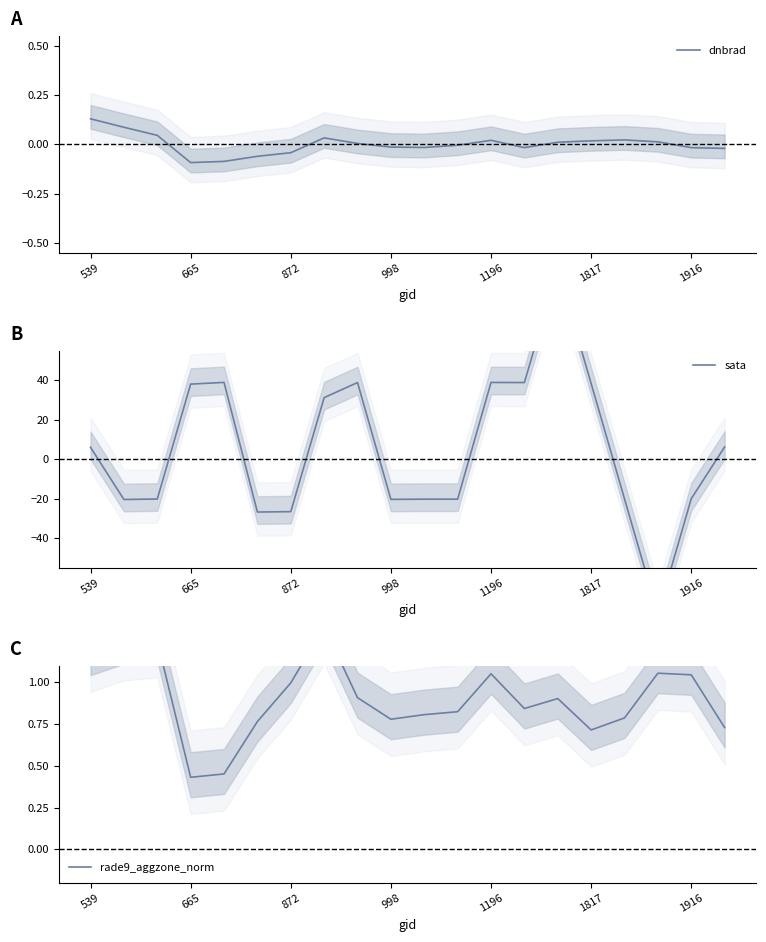

Which has a higher value, 7 or 17?

7